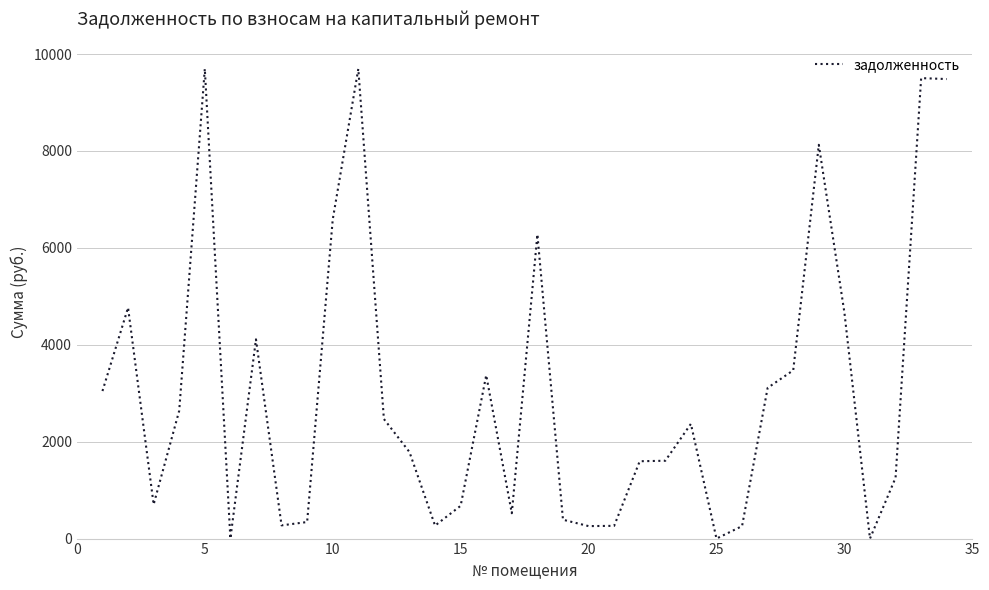

Is it true that the value at 25 is 0.0?

True